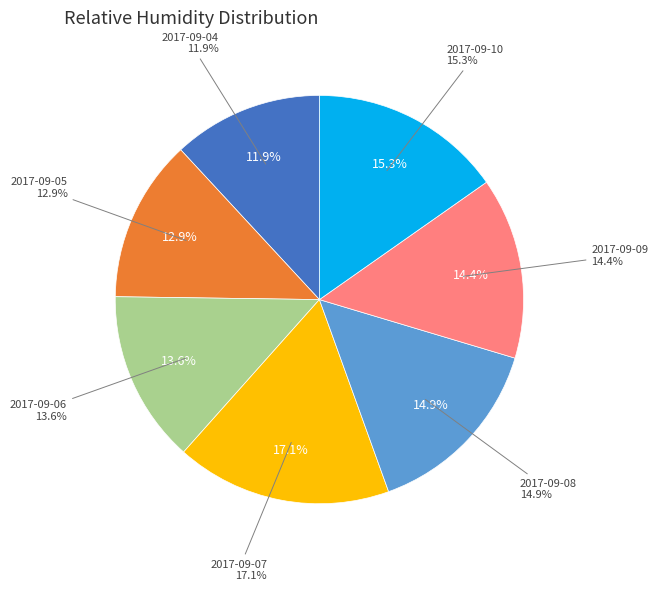

True or false: 2017-09-10 accounts for 15% of the total.

True